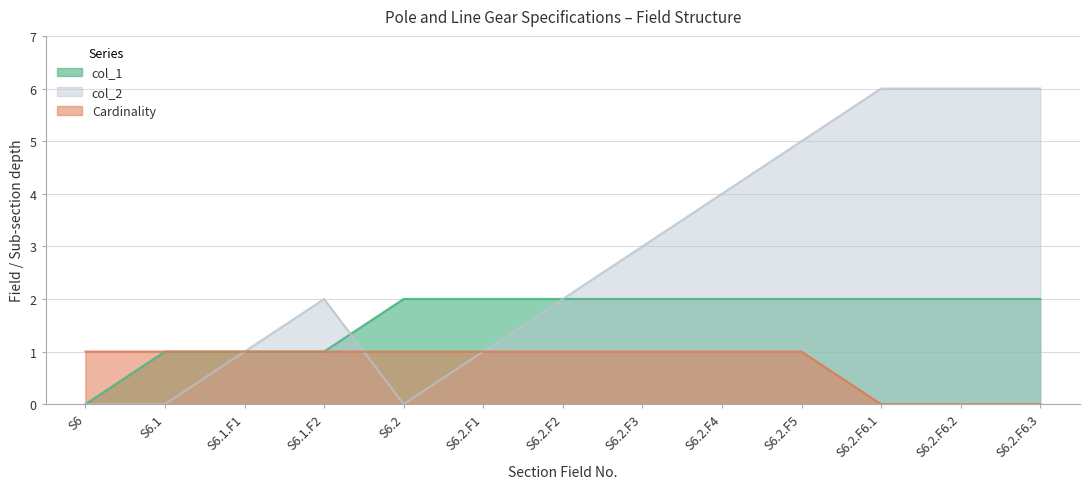

Does the chart display data point markers on the line(s)?

No